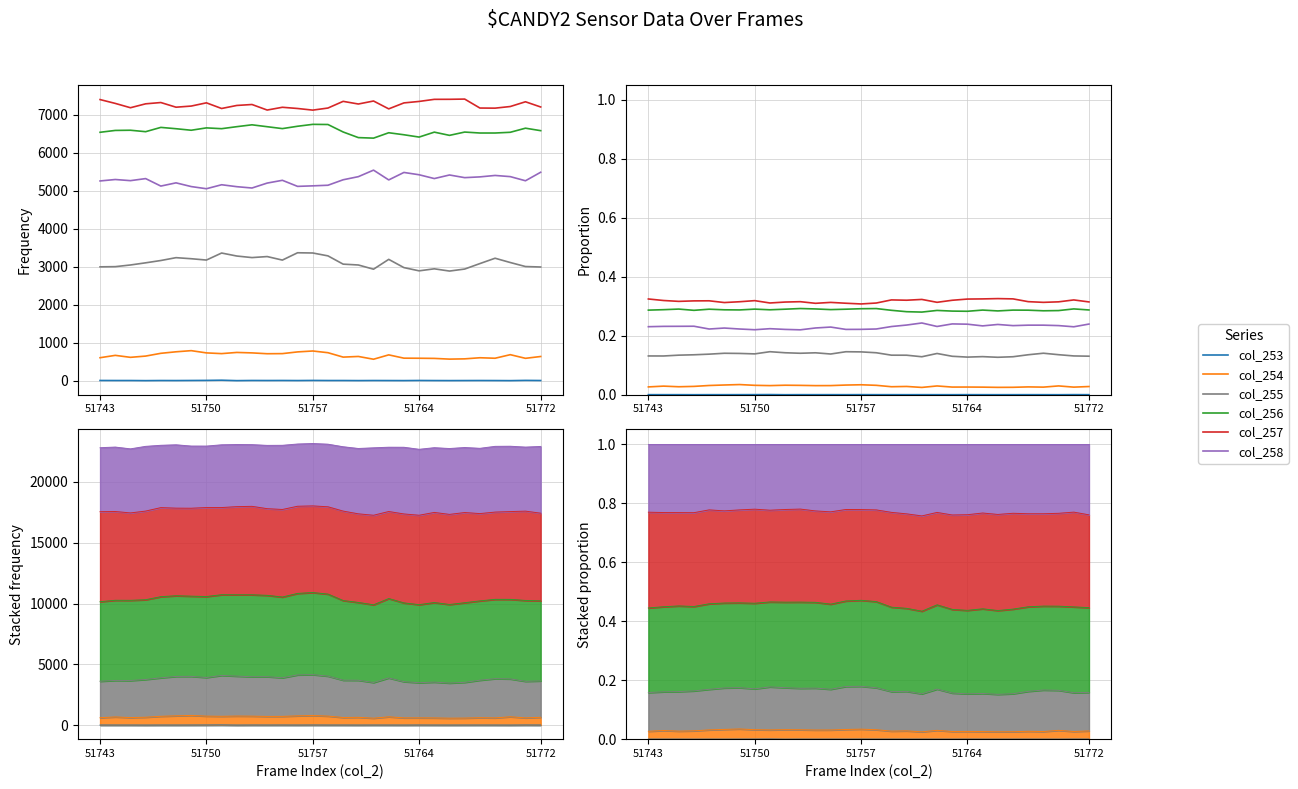

The col_258 series shows 0.3 at 16. True or false?

False